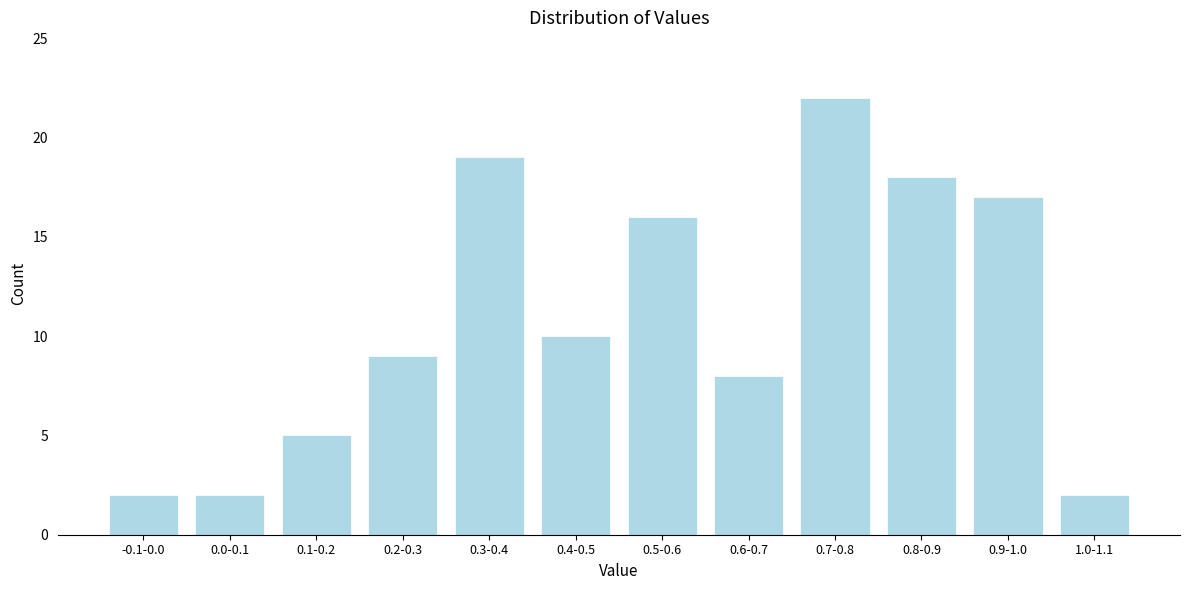

Reading left to right, what are all the values shown in this chart?

-0.1-0.0=2	0.0-0.1=2	0.1-0.2=5	0.2-0.3=9	0.3-0.4=19	0.4-0.5=10	0.5-0.6=16	0.6-0.7=8	0.7-0.8=22	0.8-0.9=18	0.9-1.0=17	1.0-1.1=2